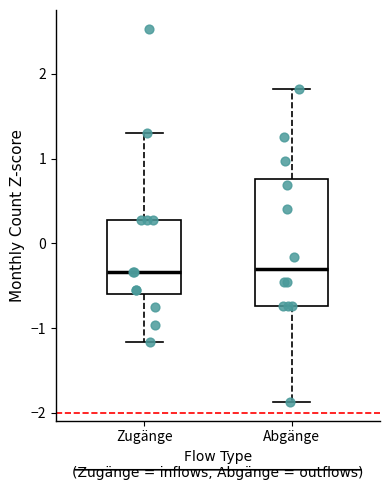

Reading left to right, transcribe this box plot: for each box, give where its median line is, the range the box spans, and where its two whiskers end, as read against the y-axis. The values are not printed on the chart, so give them approximately, as read against the axis.

Zugänge: median -0.3, box -0.6 to 0.3, whiskers -1.2 to 1.3
Abgänge: median -0.3, box -0.7 to 0.8, whiskers -1.9 to 1.8